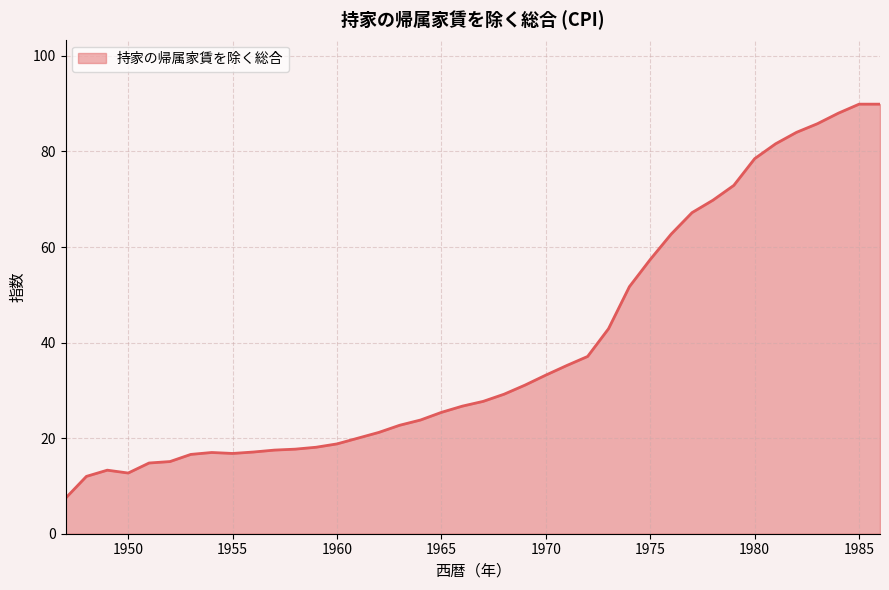

What is the maximum value shown in the chart?

89.9